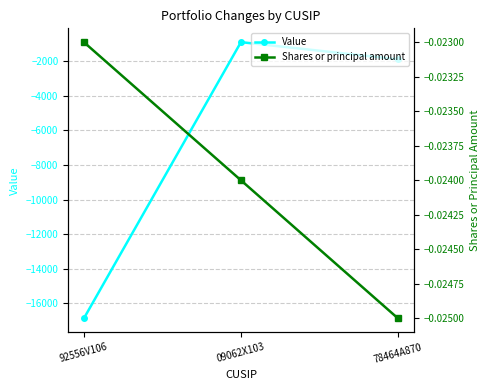

At which label is Shares or principal amount closest to 0?

92556V106